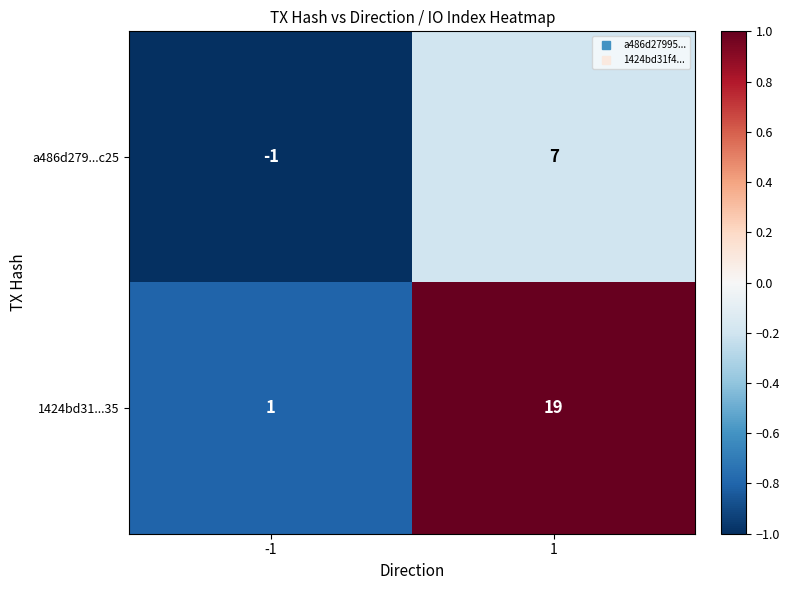

Reading right to left, transcribe all the data shown in this chart.

a486d279...c25: 1=7	-1=-1
1424bd31...35: 1=19	-1=1